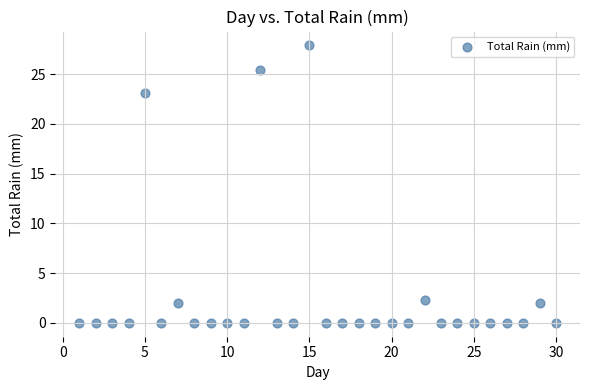

What is the range of X values (max minus min)?

29.0